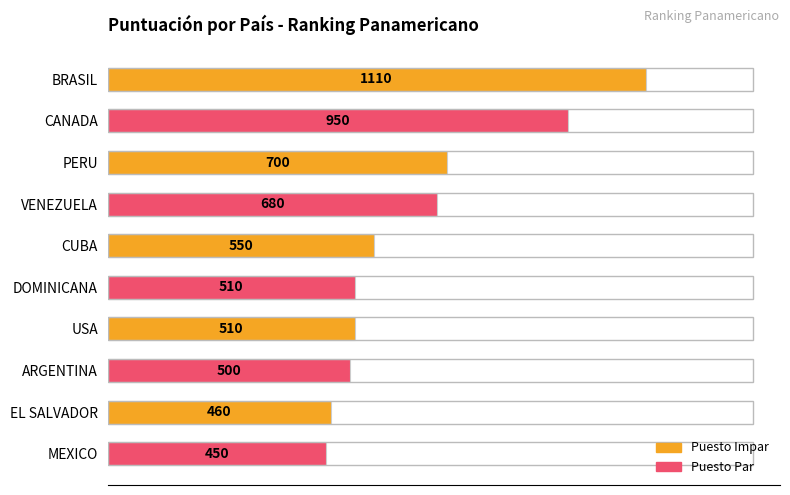

At which label is the value closest to 780?

PERU